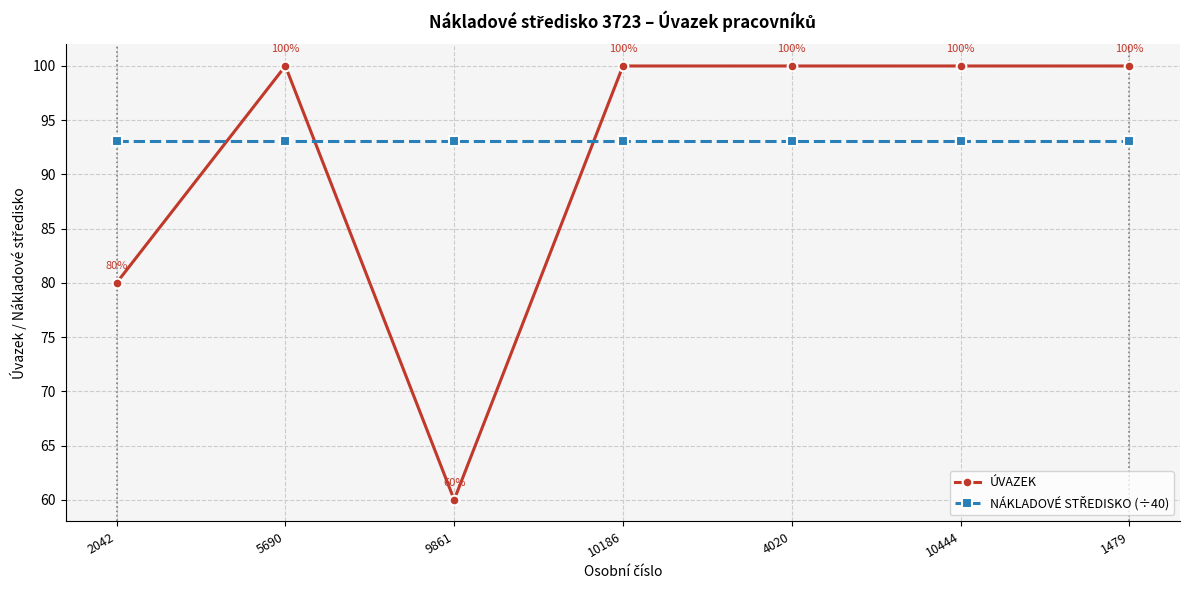

Does the chart display data point markers on the line(s)?

Yes